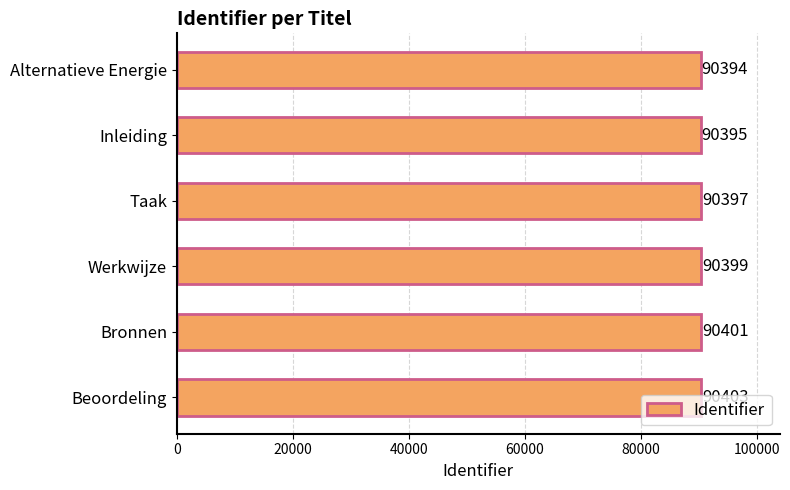

What is the minimum value shown in the chart?

90394